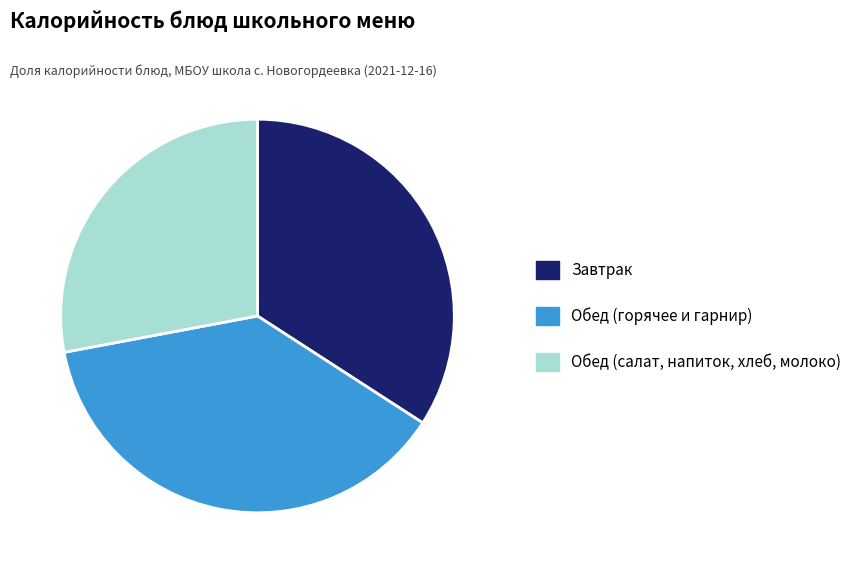

Count the number of slices in the pie.

3